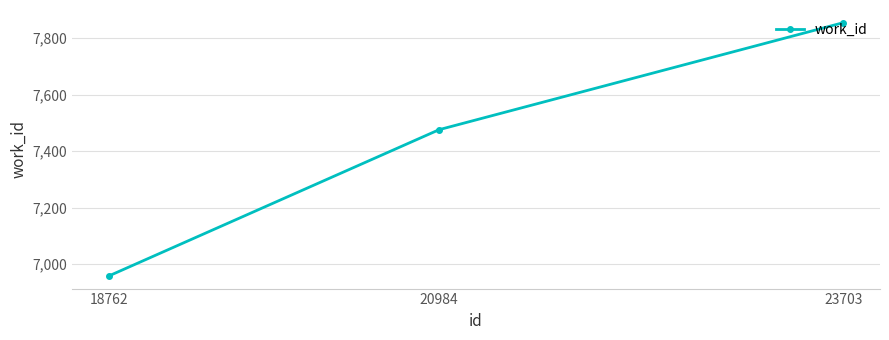

What is the ratio of the value at 18762 to the value at 20984?

0.9